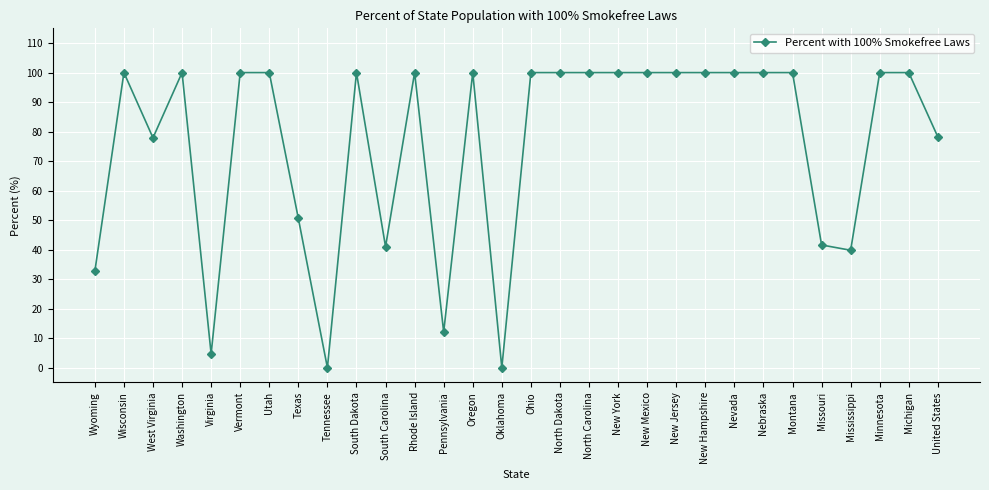

The value at New York is 100.0. True or false?

True